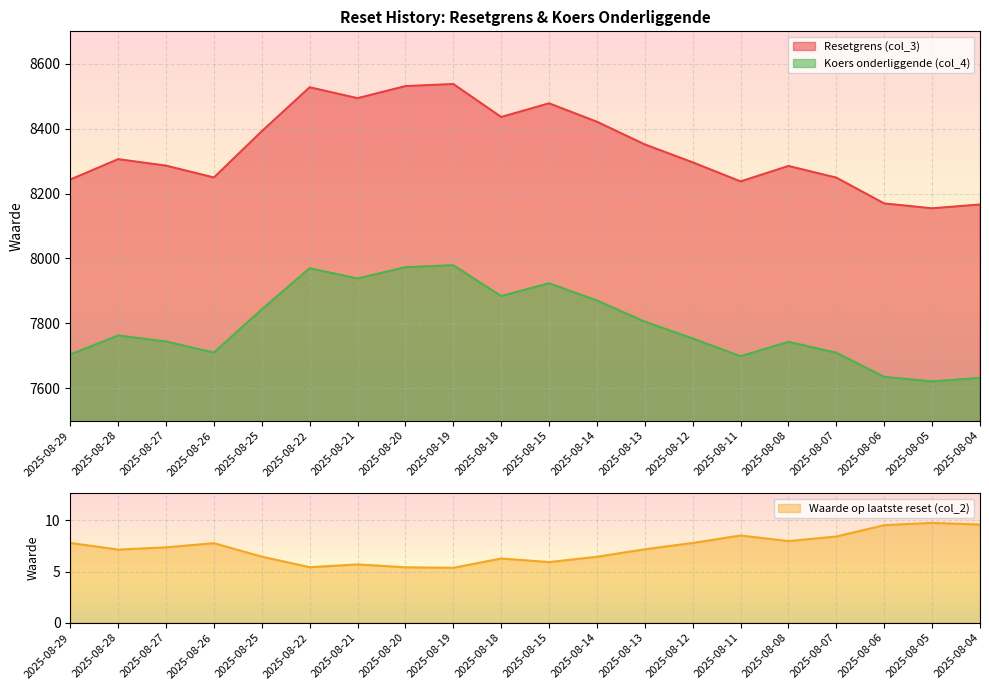

In Waarde op laatste reset (col_2), how many points are higher than both neighbors (excluding endpoints)?

5